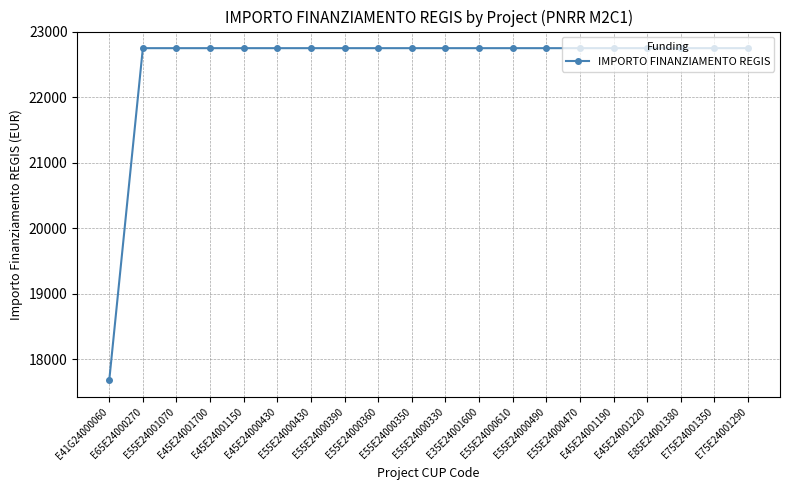

What value does the data have at E45E24001700?

22750.0